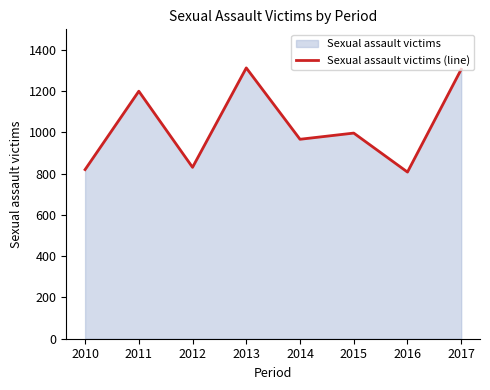

Approximately how many times larger is the value at 2010 compared to 2011?

0.7